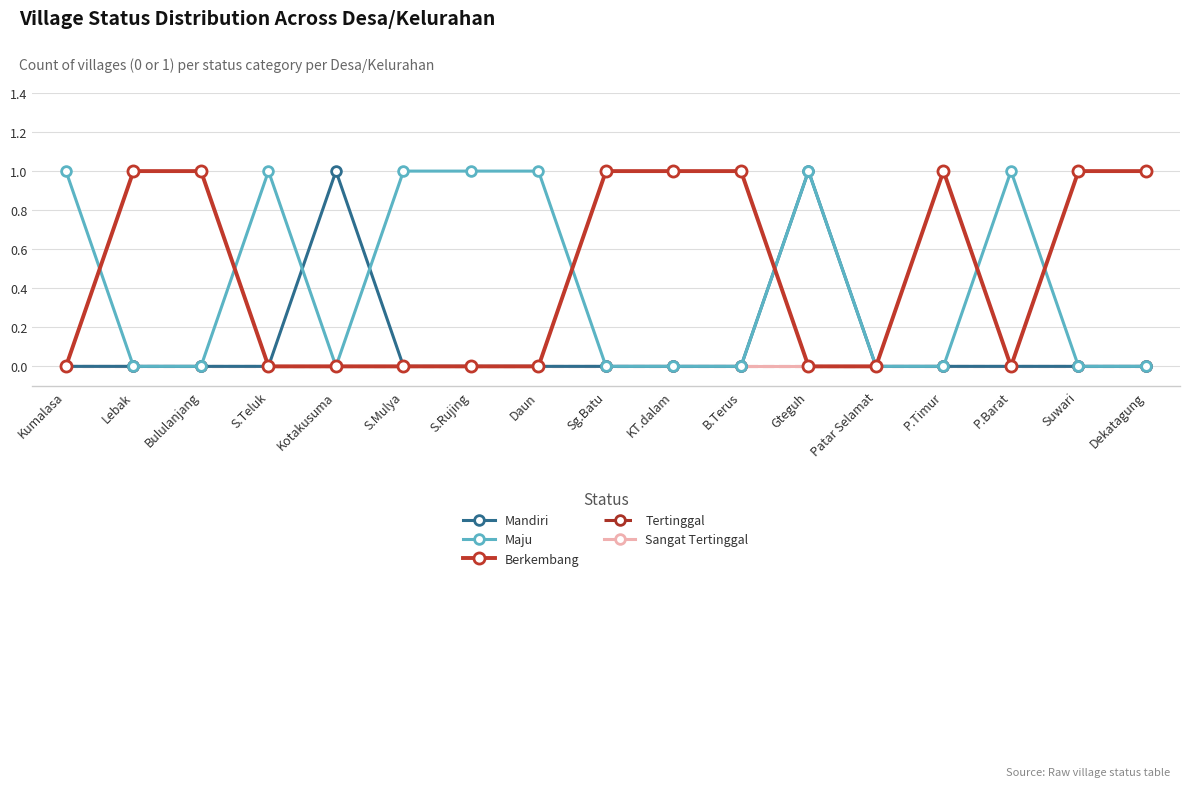

Which series has the widest spread of values?

Mandiri